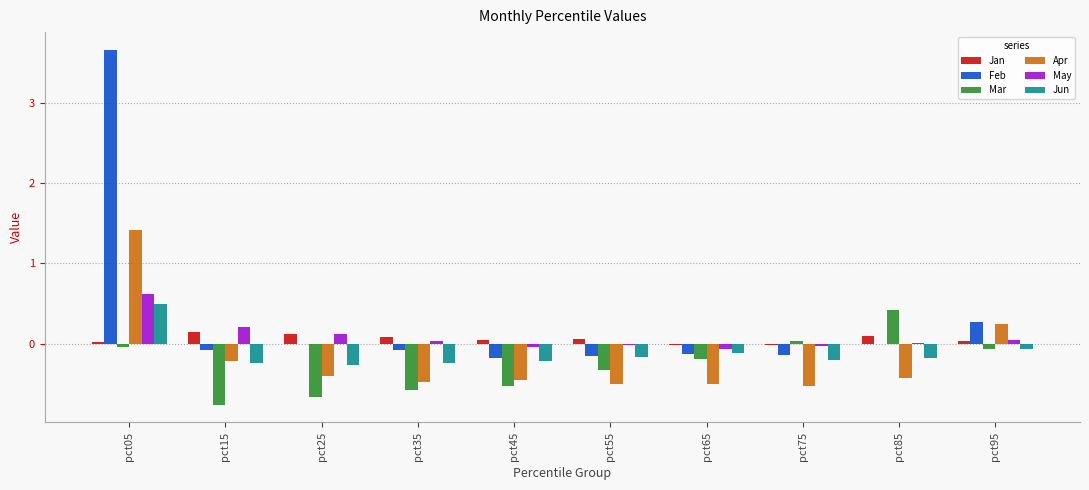

What is the sum of all Feb values?

3.2